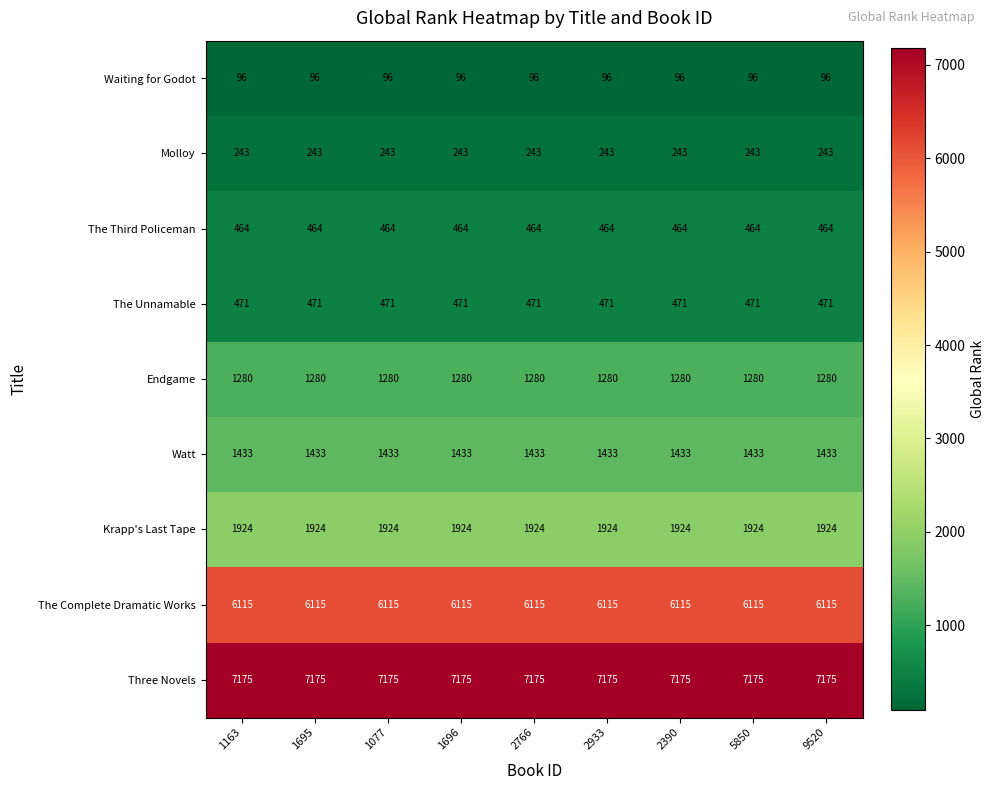

True or false: The Unnamable has a value of 471 at 2933.

True